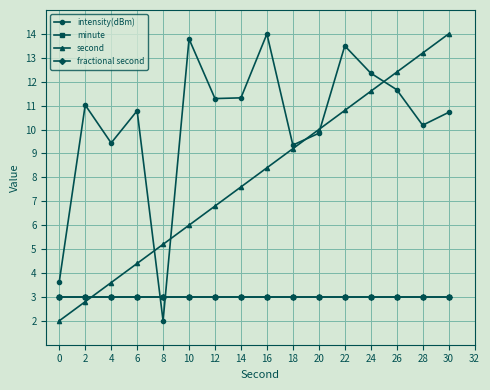

Where do intensity(dBm) and minute first cross each other?

6 and 8